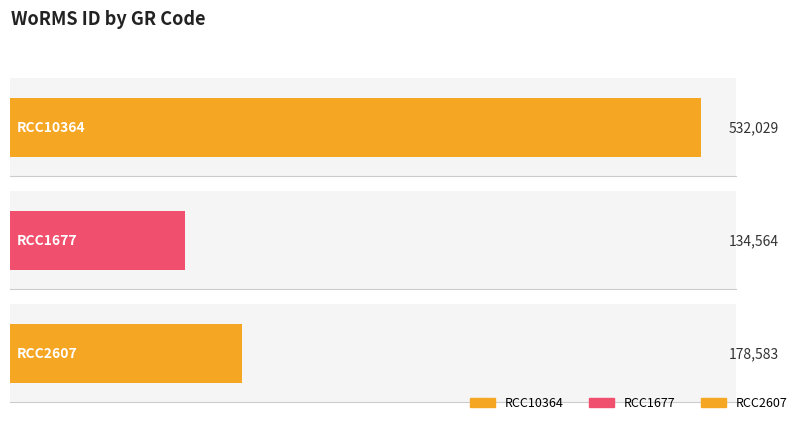

What is the change in value from RCC10364 to RCC2607?

-353446